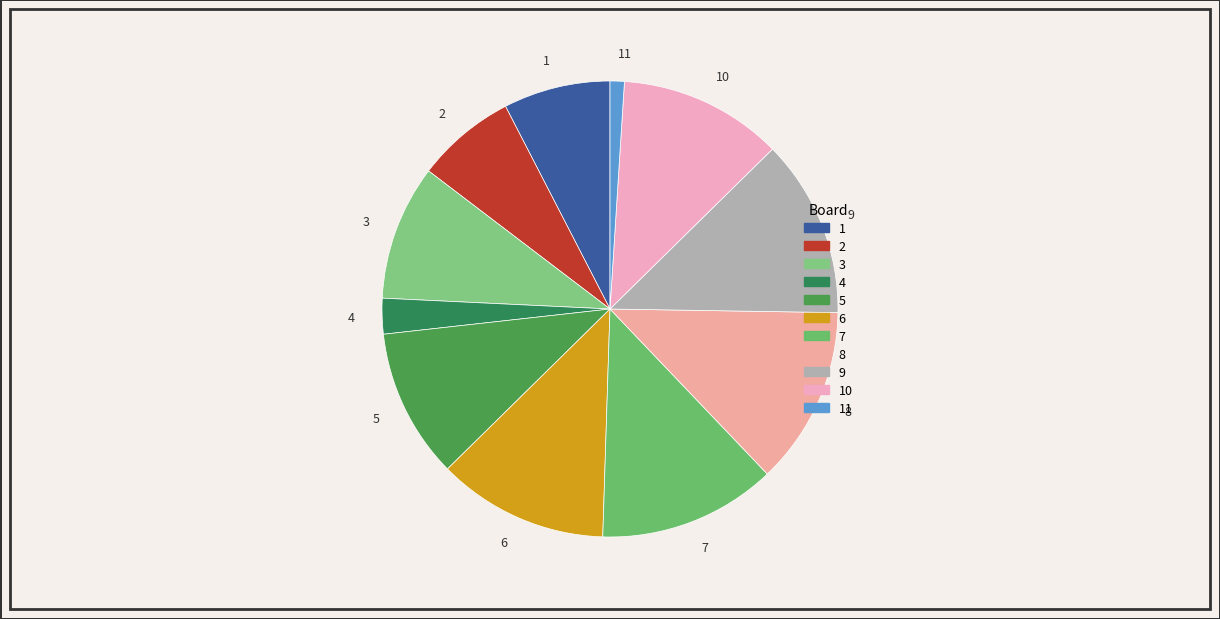

Which has a higher value, 6 or 8?

8